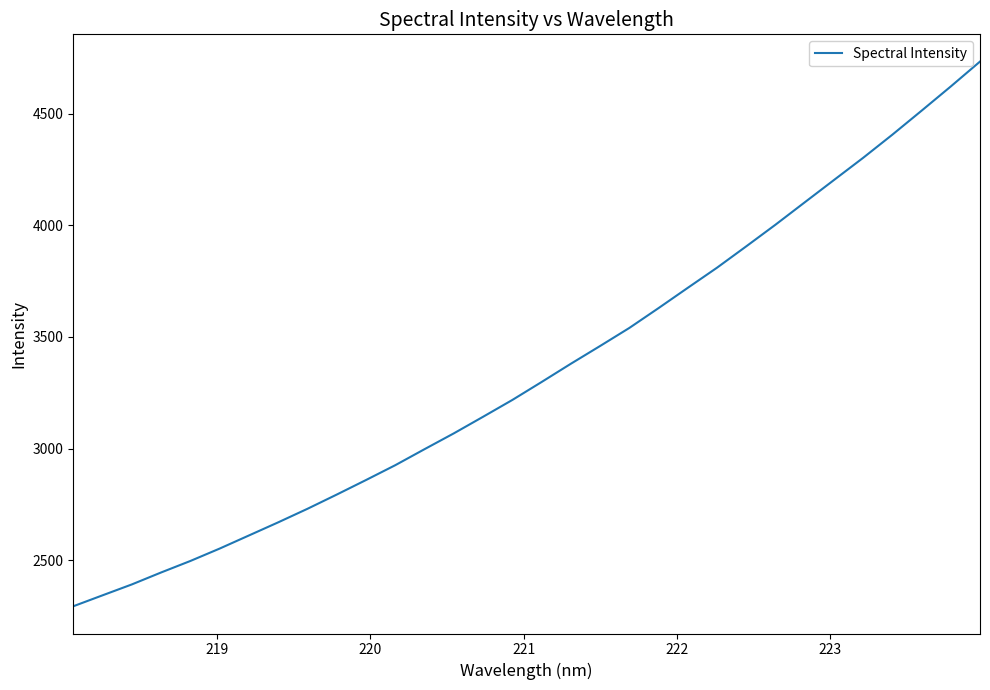

What is the greatest value displayed?

4733.5